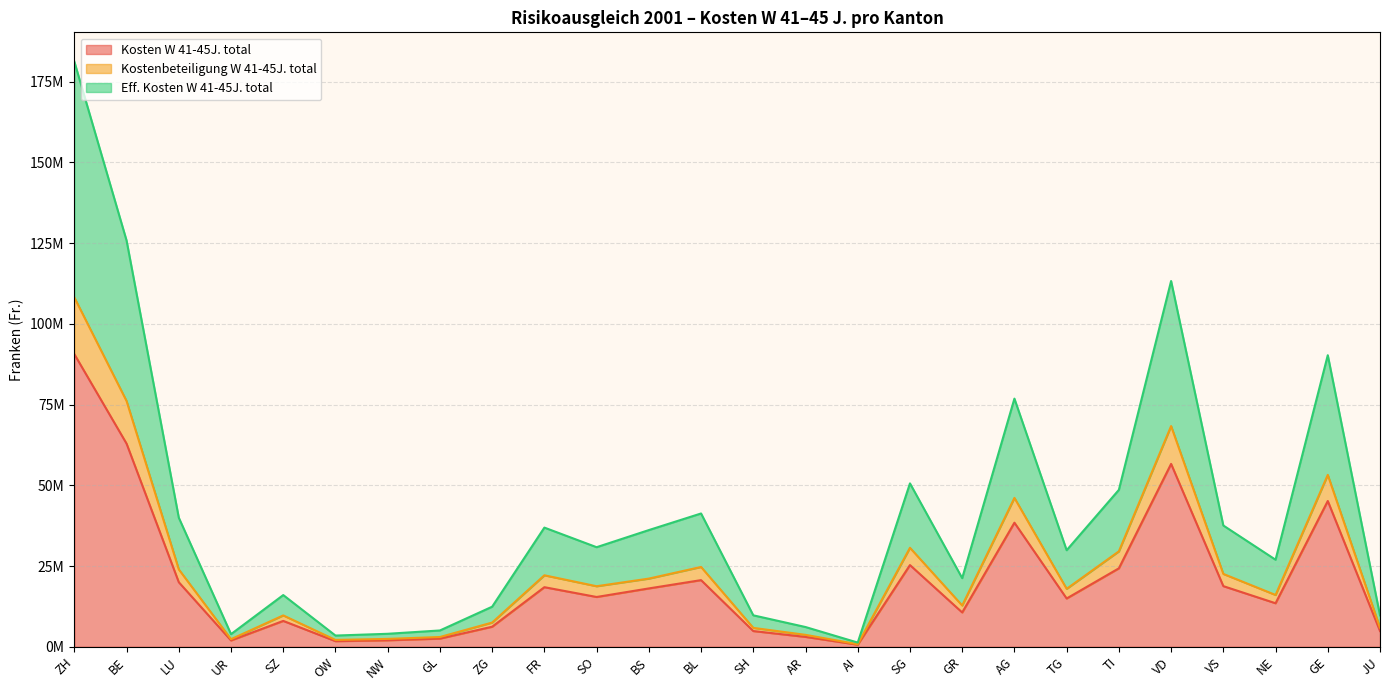

Reading right to left, what are all the values shown in this chart?

Kosten W 41-45J. total: 4866680	45132708	13474779	18772236	56618475	24288402	14945507	38411833	10624480	25292163	648093	3055543	4867087	20633482	18063710	15413507	18446340	6202457	2524270	2009121	1735233	8004794	1954821	19981957	62883260	90585973
Kostenbeteiligung W 41-45J. total: 5896555	53220680	16036940	22551674	68327665	29544539	17941491	46093096	12780868	30645056	788728	3688984	5849553	24709747	21103632	18741547	22128332	7493610	3020716	2436587	2115420	9708764	2344460	23956453	76072845	108149472
Eff. Kosten W 41-45J. total: 9733360	90265416	26949558	37544472	113236950	48576804	29891014	76823666	21248960	50584326	1296186	6111086	9734174	41266964	36127420	30827014	36892680	12404914	5048540	4018242	3470466	16009588	3909642	39963914	125766520	181171946